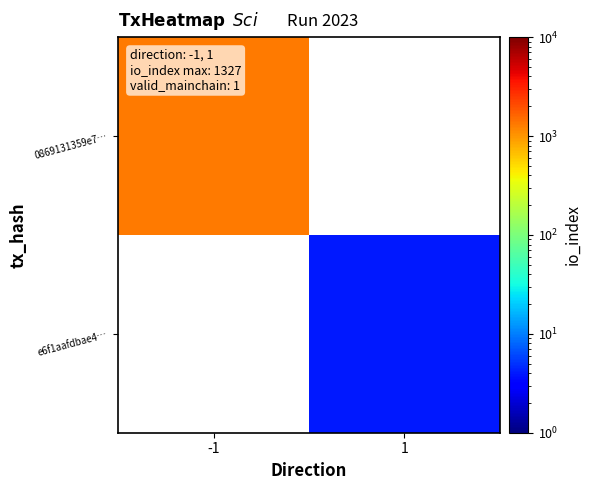

Which has a higher value, 1 or -1?

-1